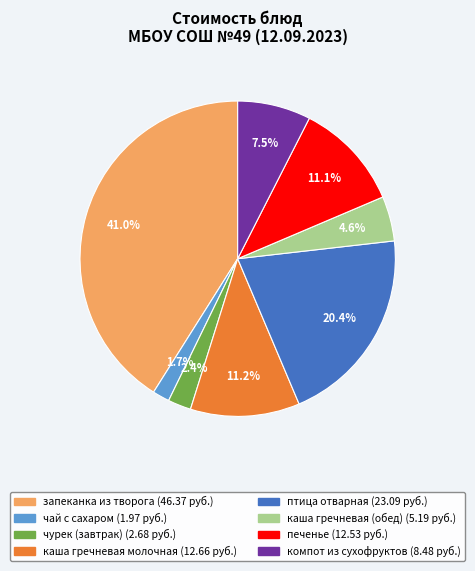

True or false: чай с сахаром accounts for 11% of the total.

False